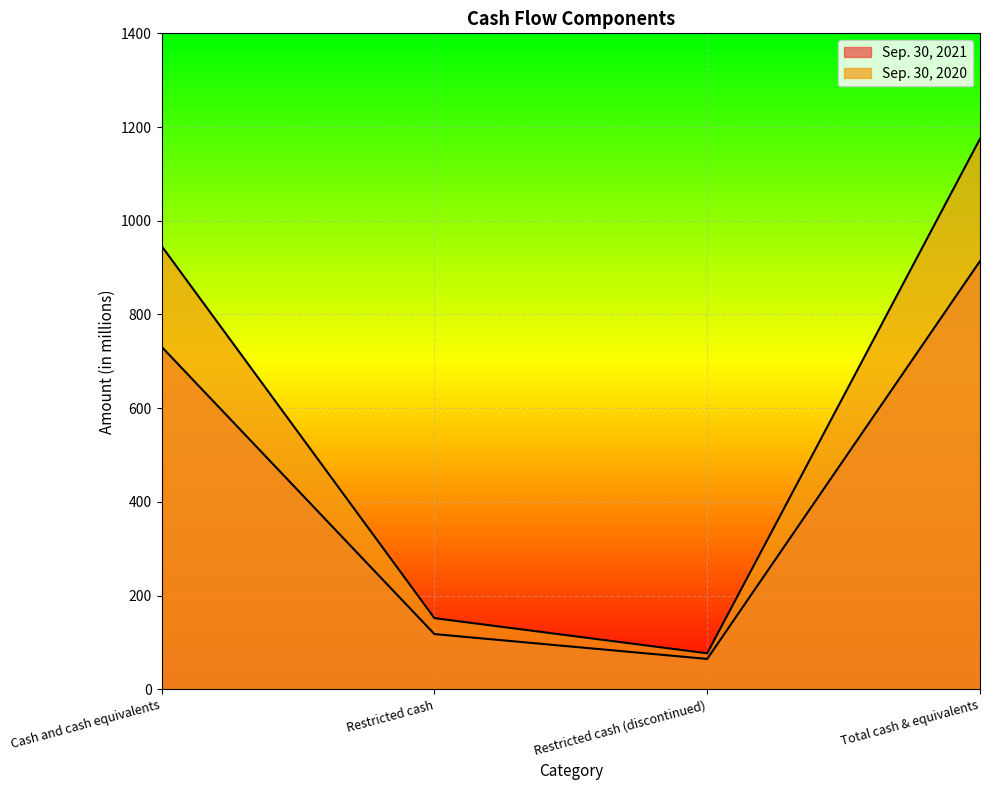

What is the sum of all Sep. 30, 2020 values?

2350